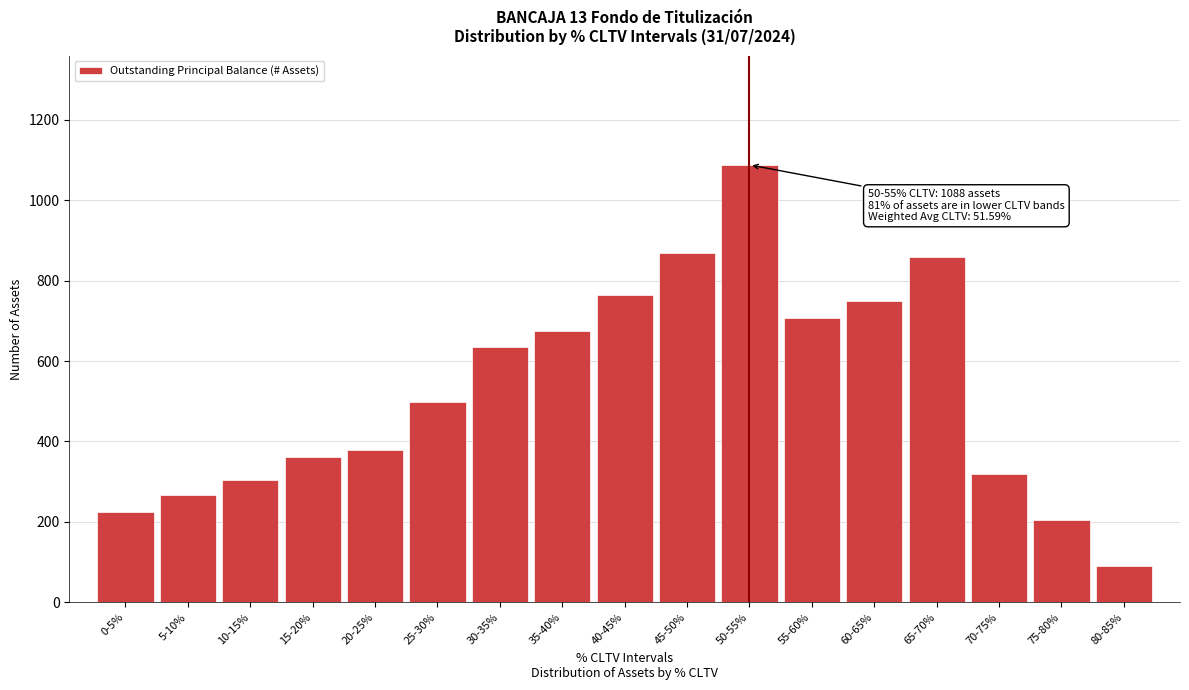

Reading left to right, what are all the values shown in this chart?

0-5%=224	5-10%=266	10-15%=305	15-20%=362	20-25%=380	25-30%=497	30-35%=635	35-40%=676	40-45%=765	45-50%=870	50-55%=1088	55-60%=707	60-65%=750	65-70%=860	70-75%=318	75-80%=205	80-85%=90